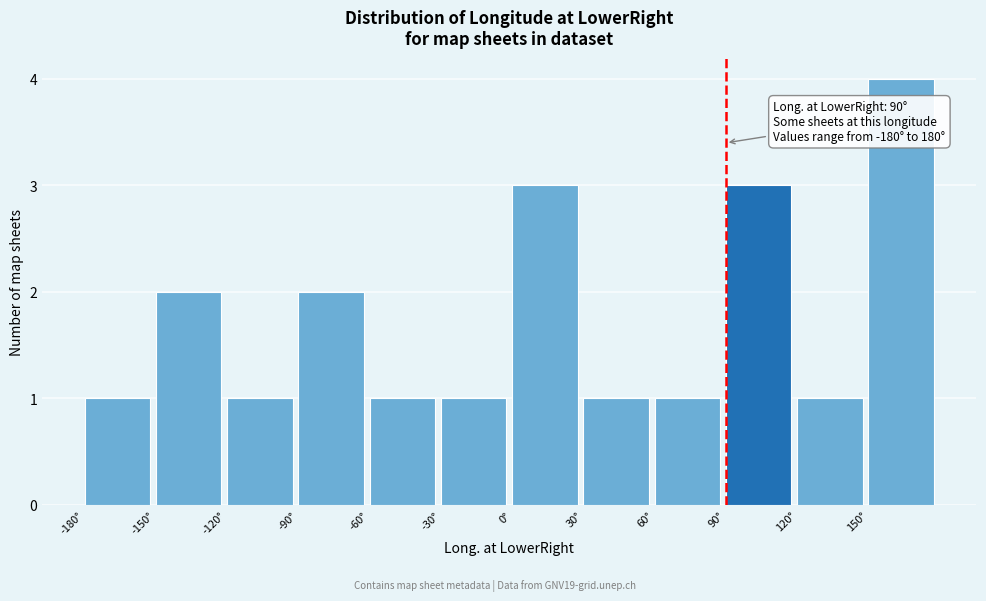

Over which range of the x-axis is the bar tallest?

150 to 180